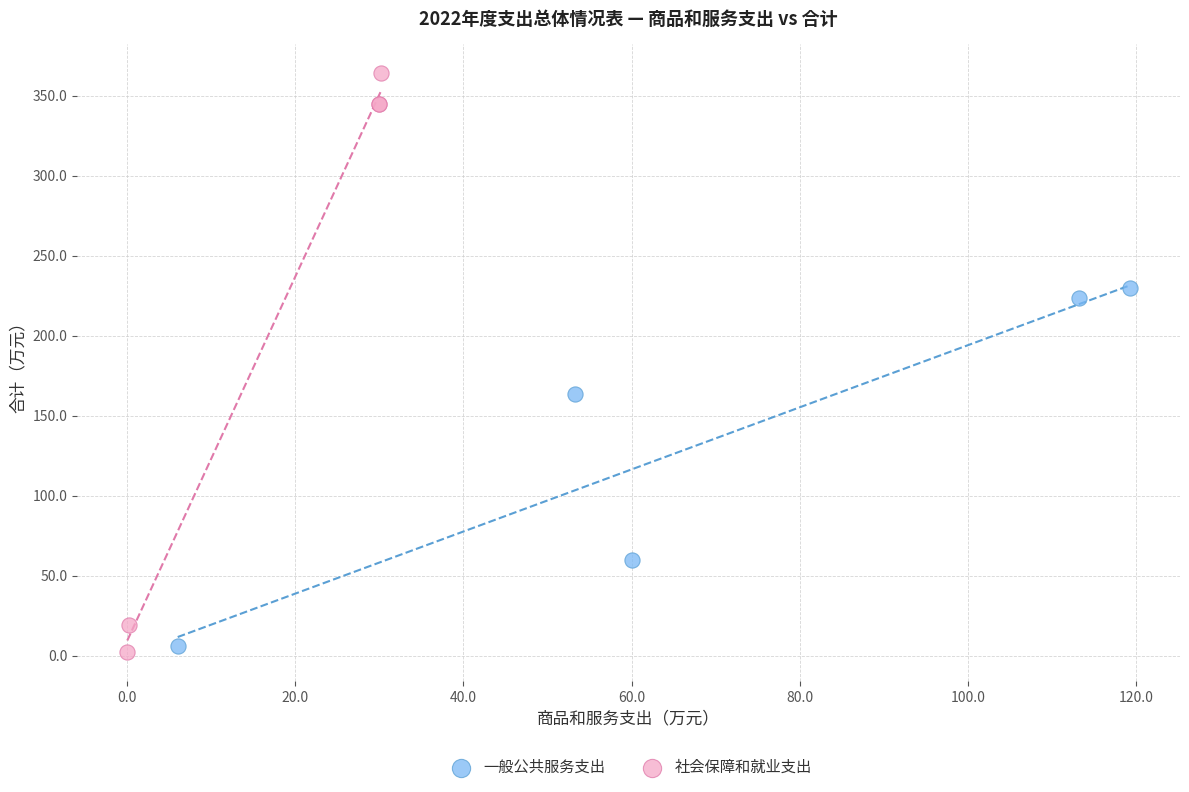

Which series contains the lowest Y value?

社会保障和就业支出